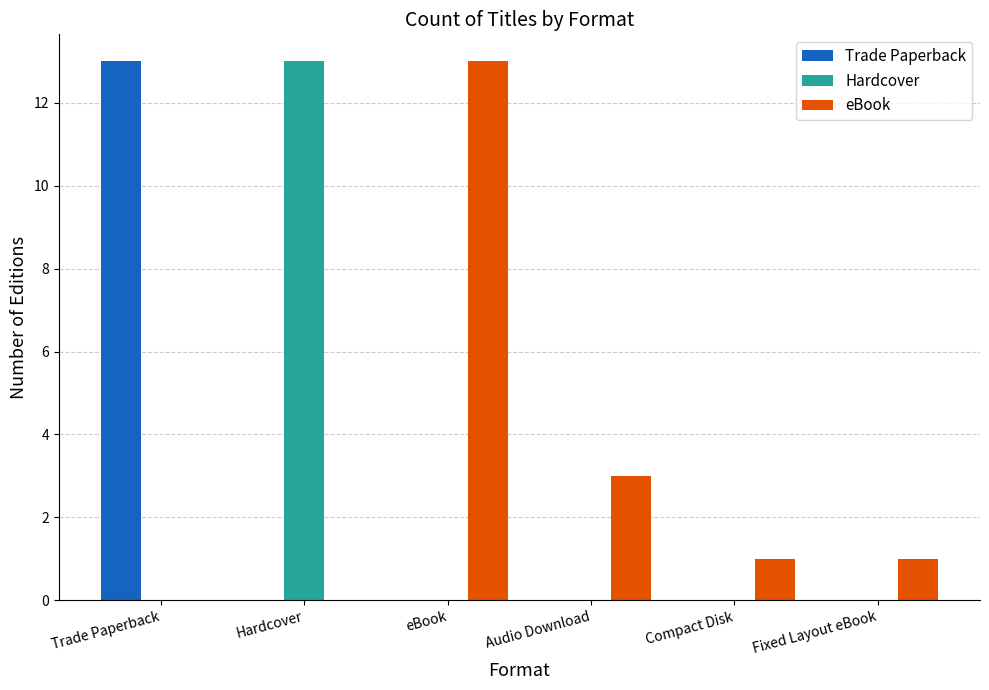

What is the sum of all Hardcover values?

13